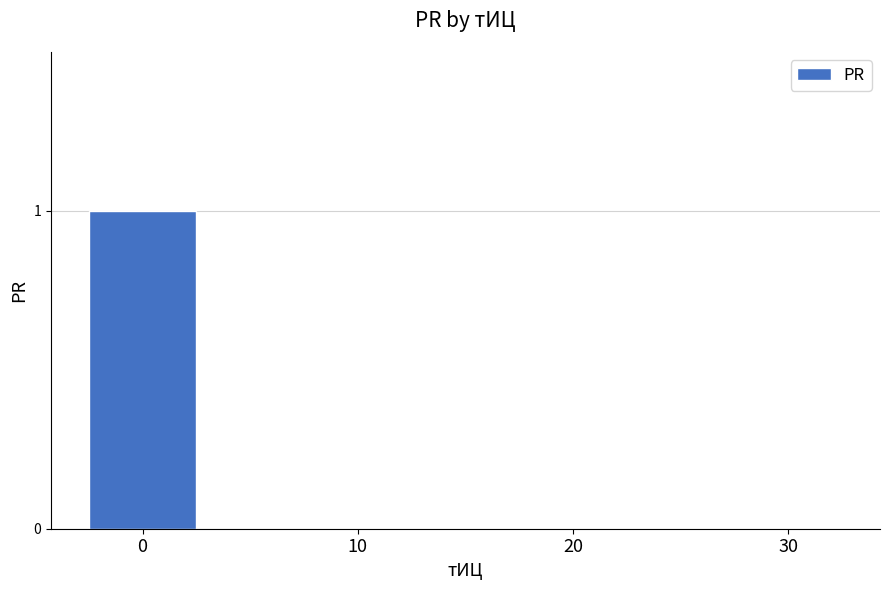

Is it true that the value at 20 is 0?

True